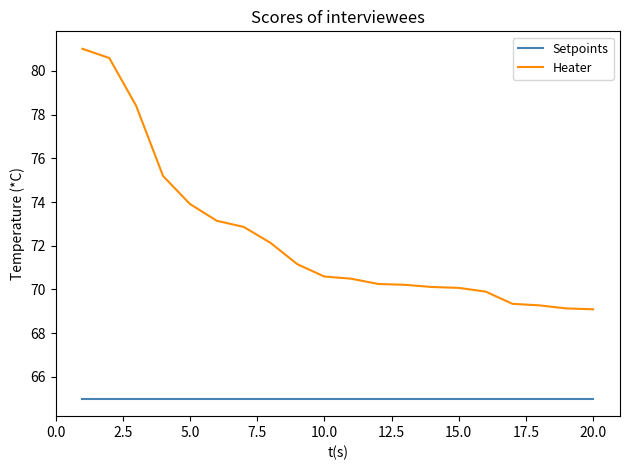

Which series has the largest range (max minus min)?

Heater